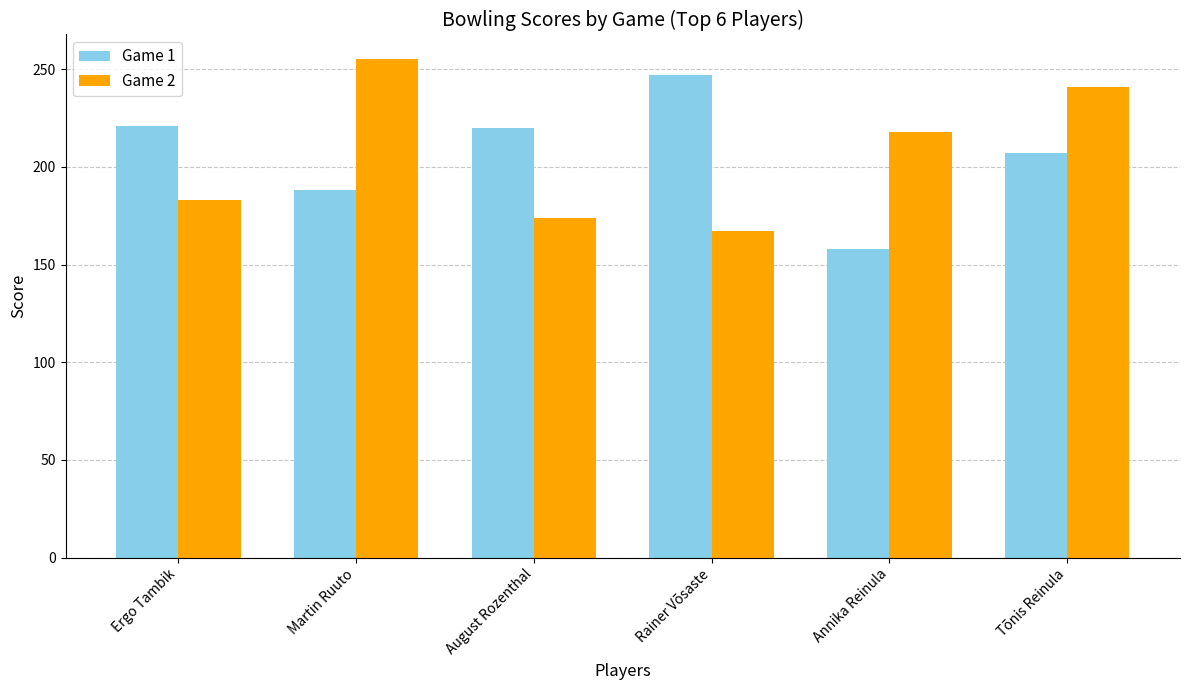

What are all the series names shown in the legend?

Game 1, Game 2